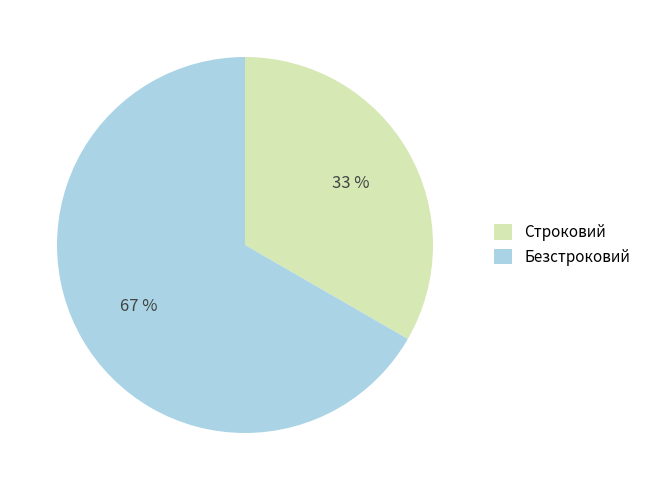

The Безстроковий slice represents 67% of the pie. True or false?

True